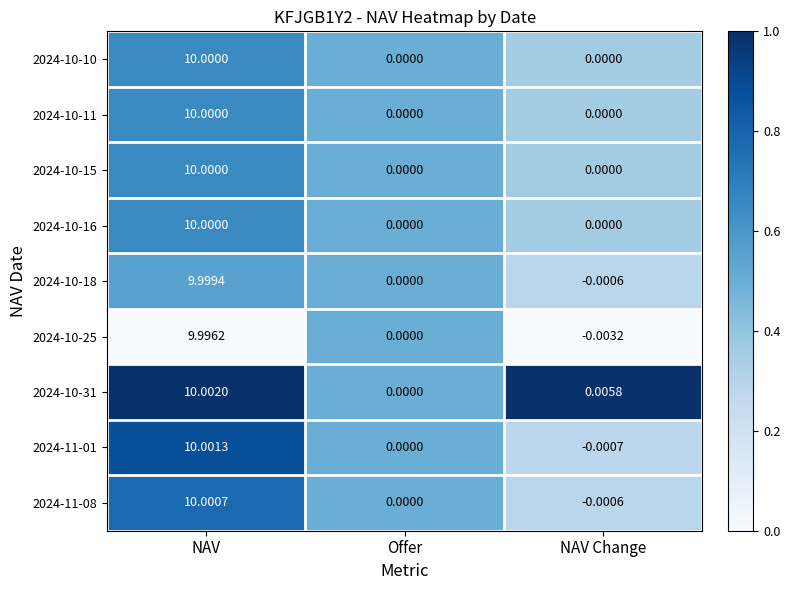

Which category has the highest value in the 2024-10-11 series?

NAV